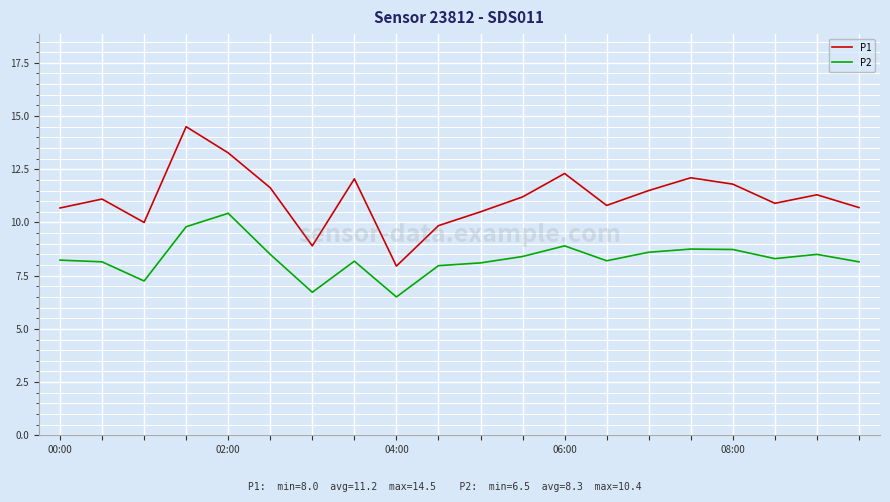

True or false: P2 and P1 intersect in this chart.

False